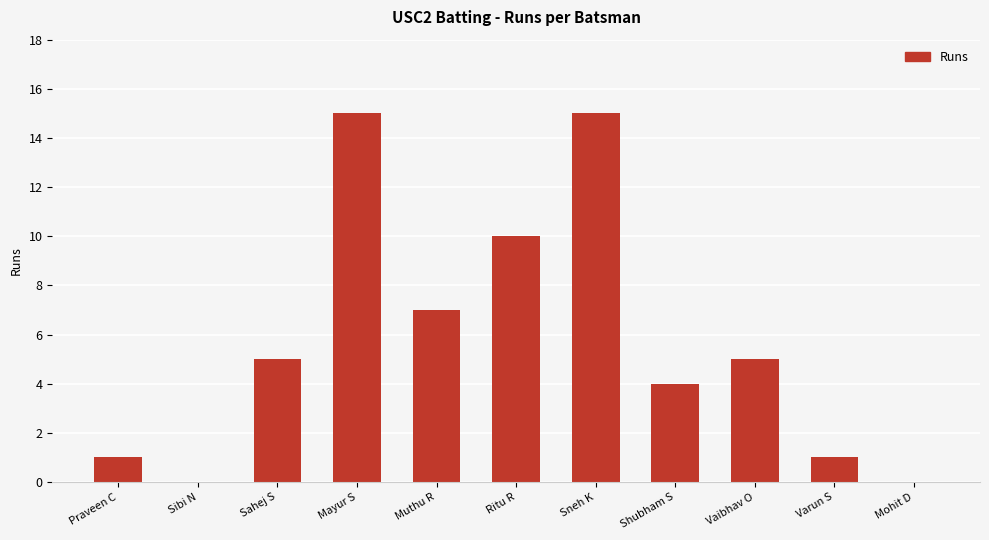

Reading left to right, list all the values displayed in this chart.

Praveen C=1	Sibi N=0	Sahej S=5	Mayur S=15	Muthu R=7	Ritu R=10	Sneh K=15	Shubham S=4	Vaibhav O=5	Varun S=1	Mohit D=0